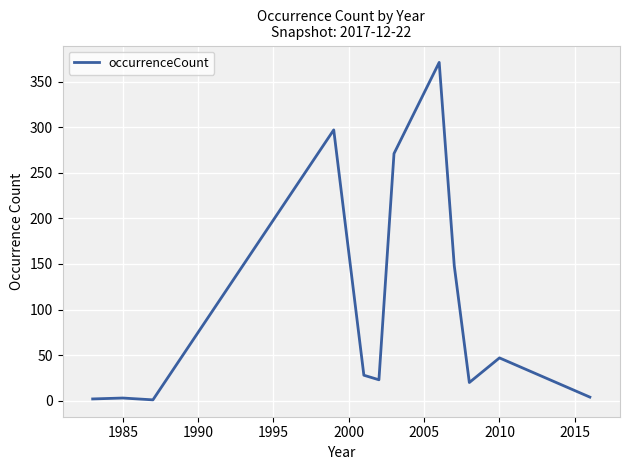

What is the difference between the maximum and minimum values?

370